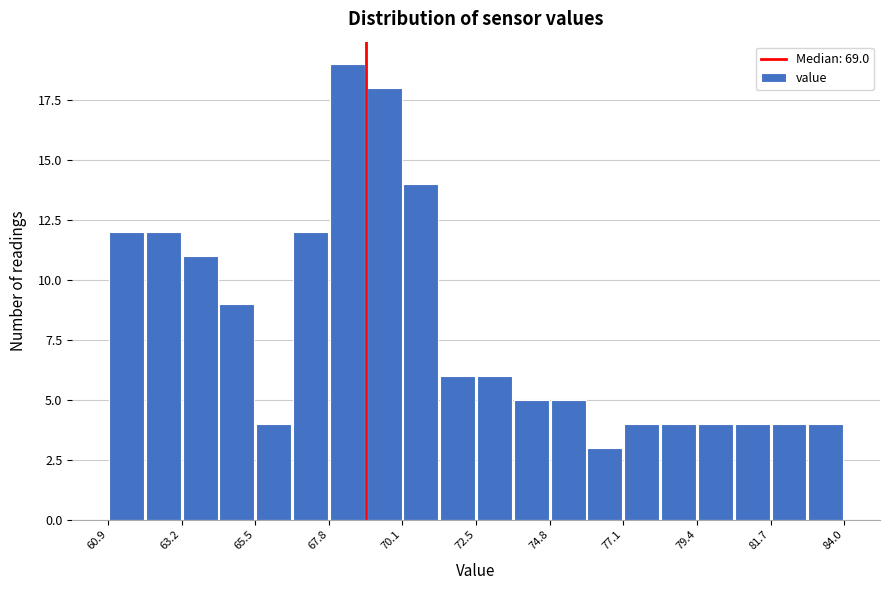

Around what value on the x-axis is the tallest bar? Give the approximate position of its centre, as read against the axis.

68.5